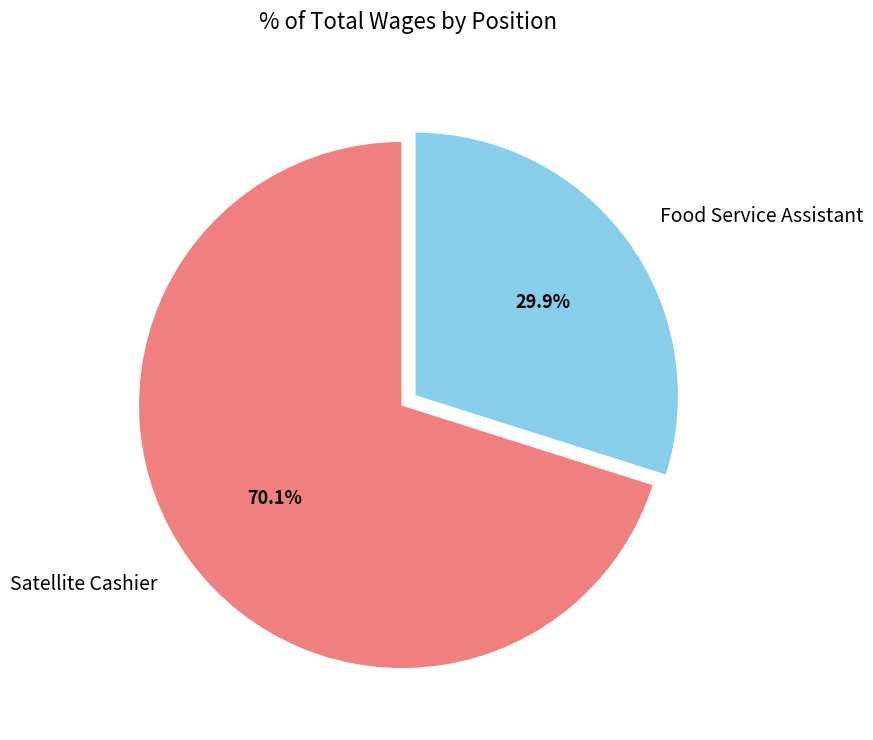

How many segments does this pie chart have?

2